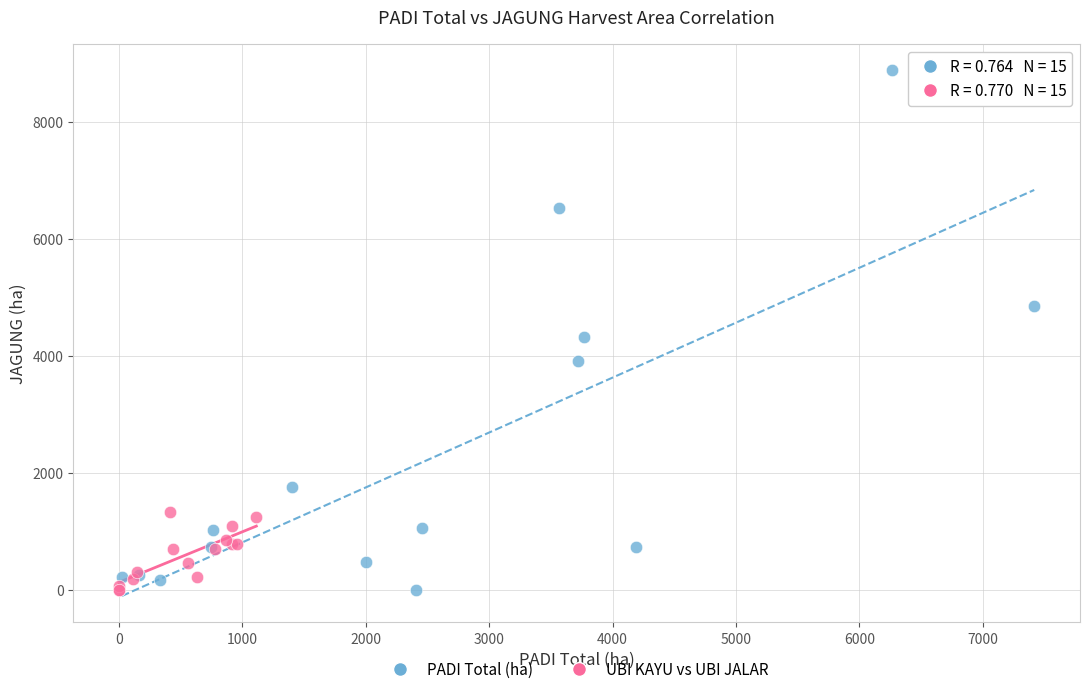

Which series has the largest Y range (max minus min)?

PADI Total (ha)